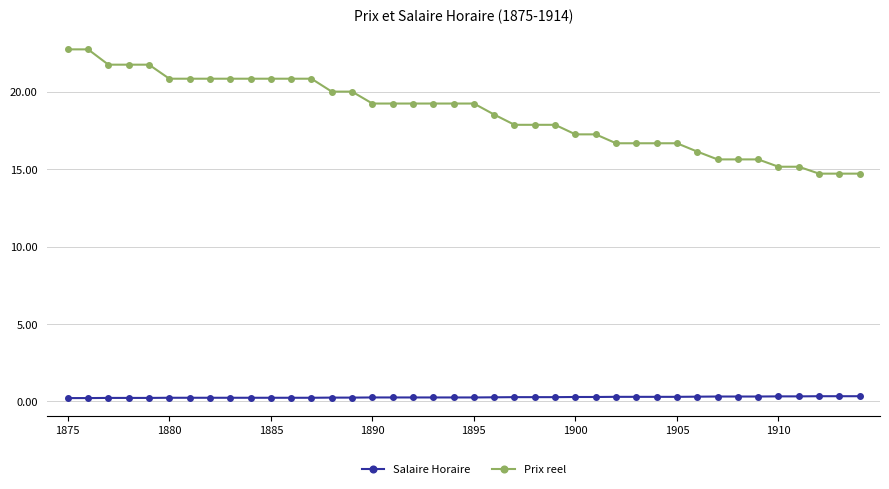

How many Salaire Horaire values are between 0 and 1?

40